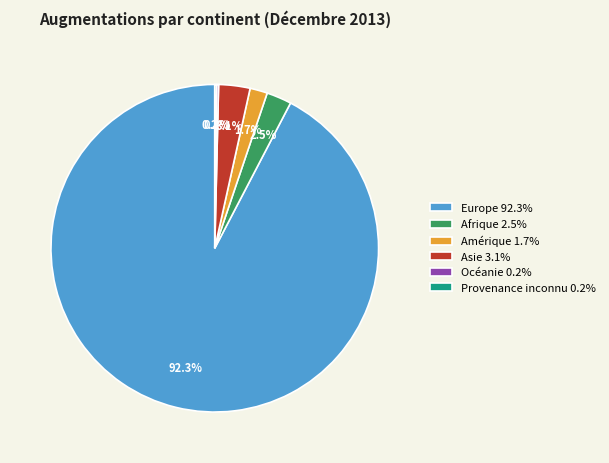

Does any single category account for the majority?

Yes